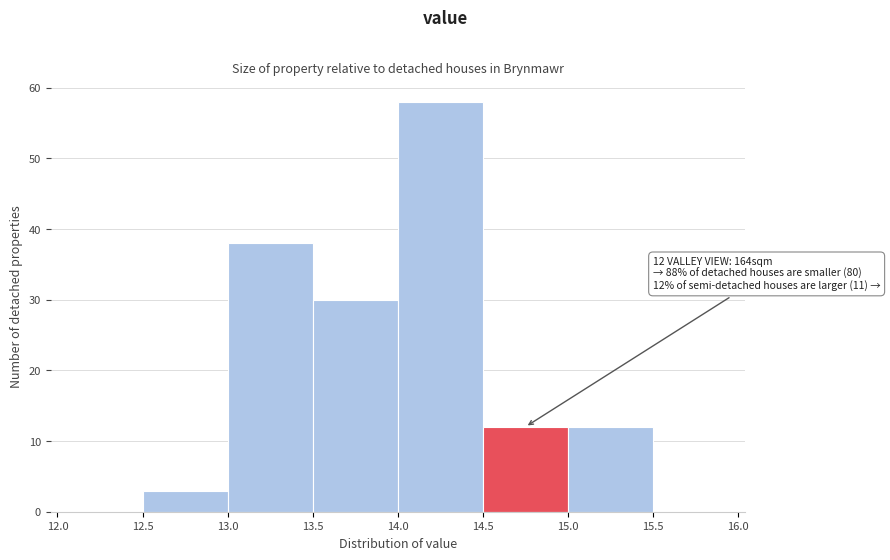

Over which range of the x-axis is the bar tallest?

14.0 to 14.5